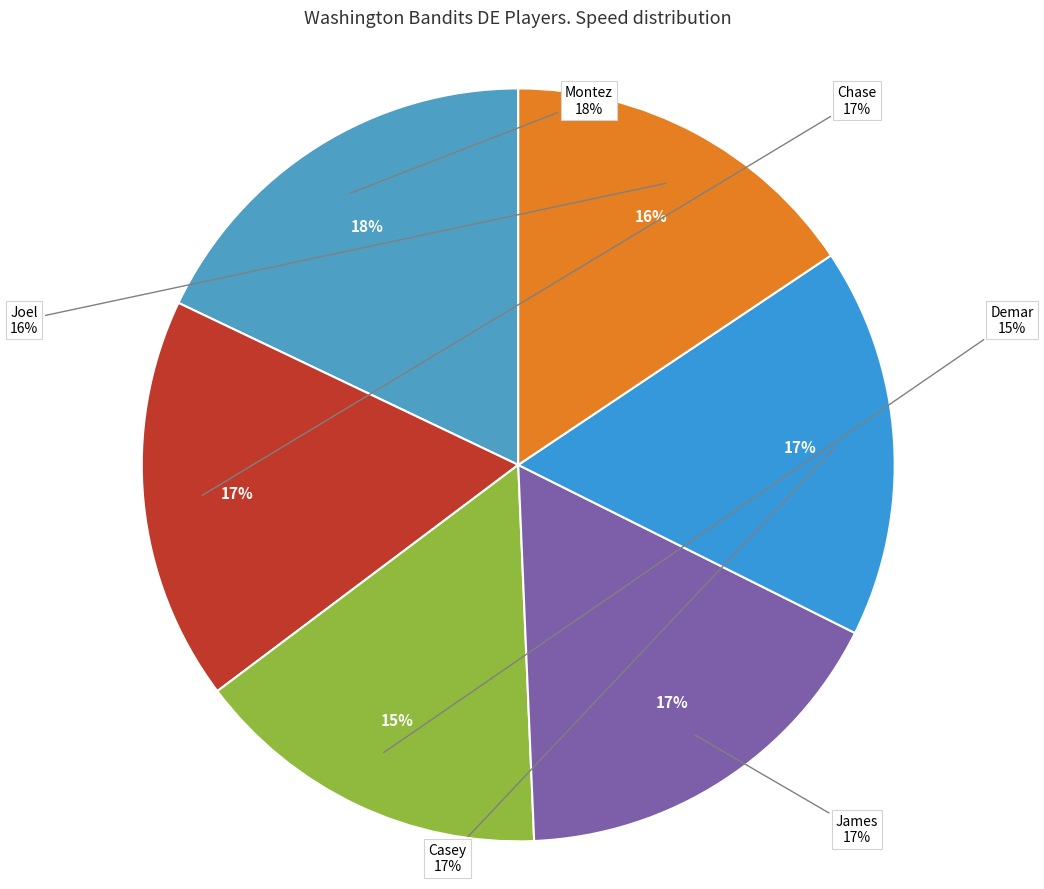

How much of the chart is everything except Casey?

83.2%